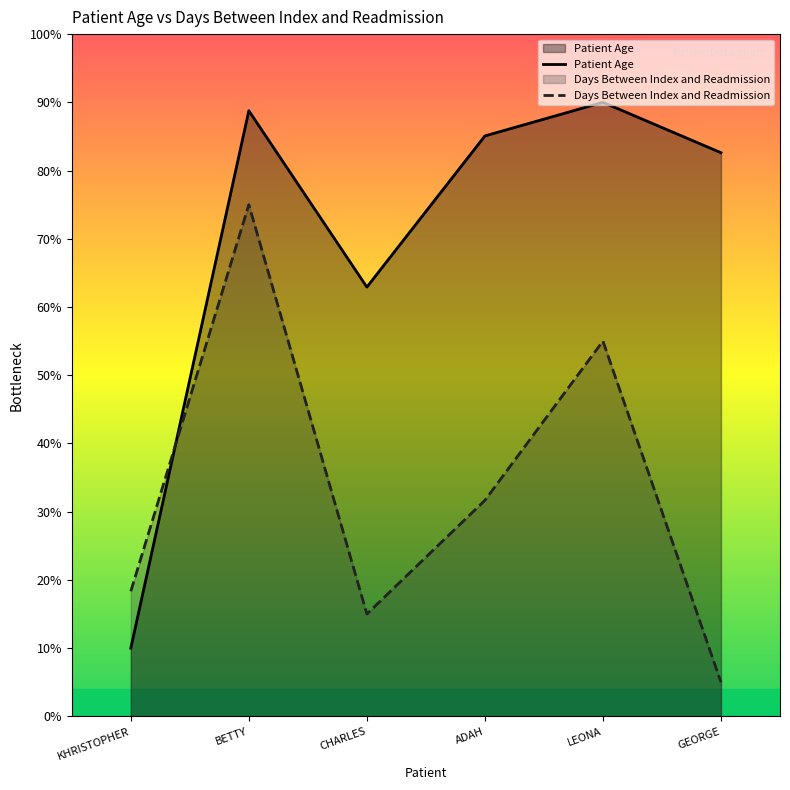

What are all the series names shown in the legend?

Patient Age, Days Between Index and Readmission